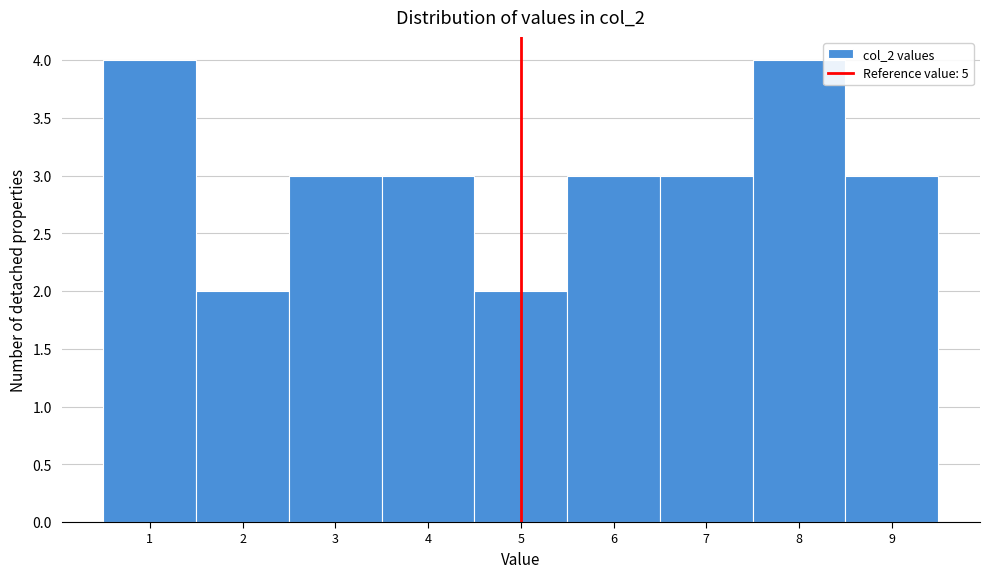

Reading left to right, list all the values displayed in this chart.

4	2	3	3	2	3	3	4	3